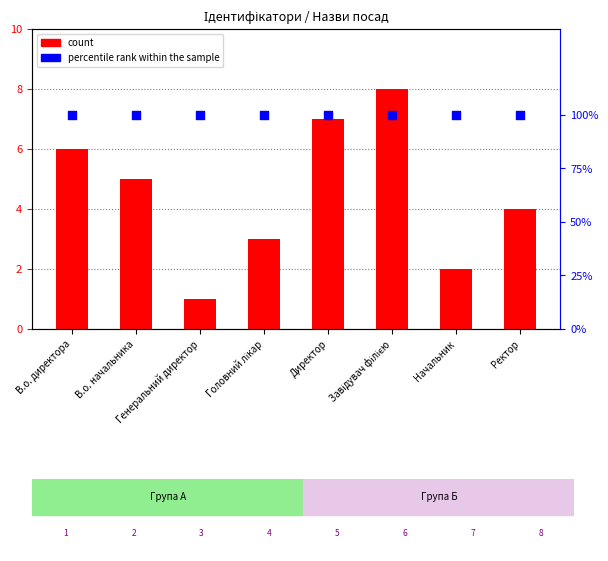

Which series contains the highest Y value?

count